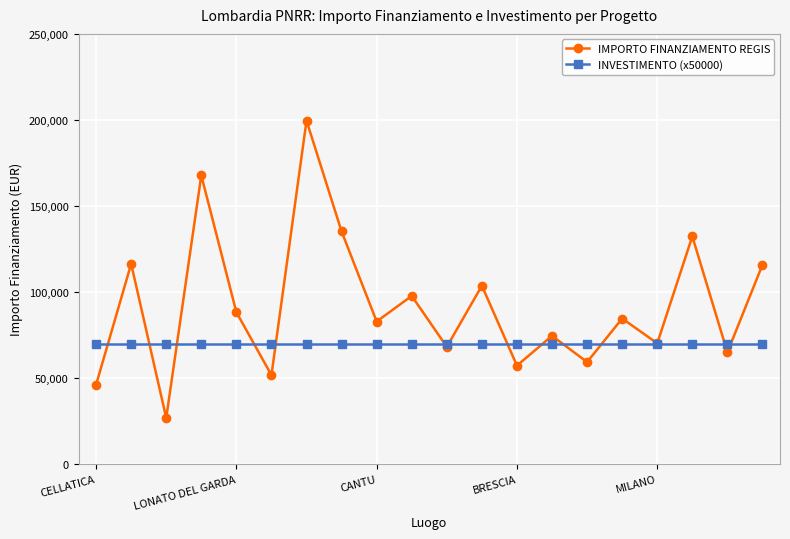

Rank the series by their average value, from highest to lowest.

IMPORTO FINANZIAMENTO REGIS, INVESTIMENTO (x50000)